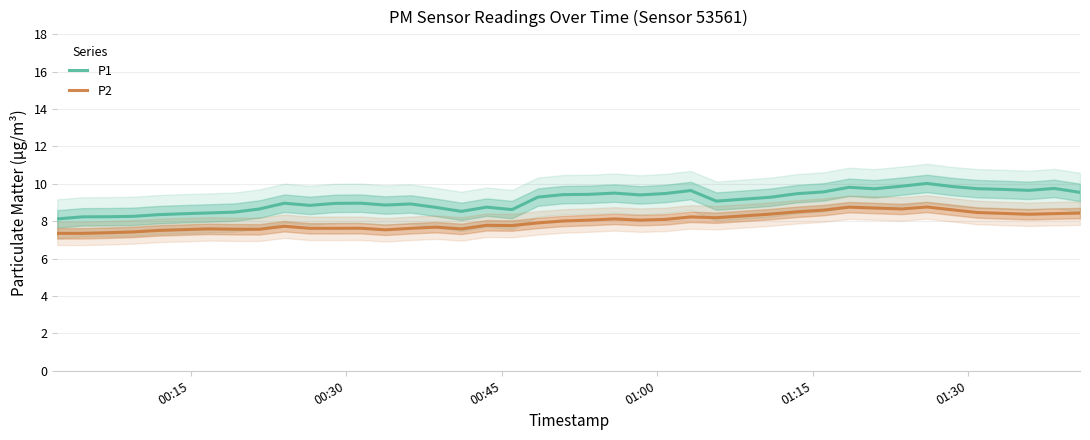

What is the minimum value for P1?

8.1